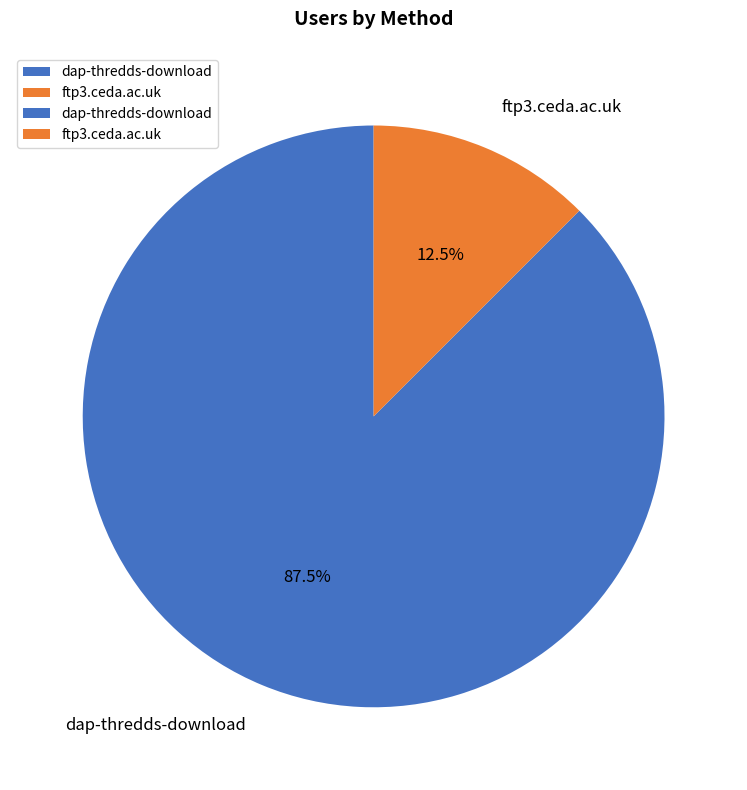

To the nearest percent, what is the difference between the largest and smallest slice percentages?

75%